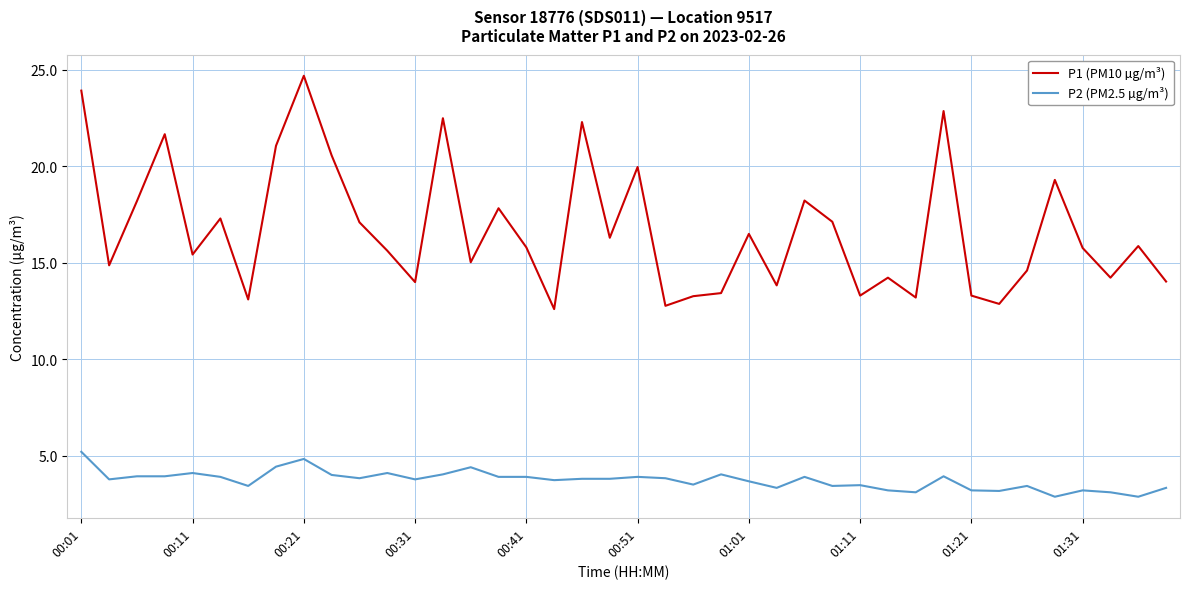

What is the difference between the maximum and minimum values in the P1 (PM10 µg/m³) series?

12.1